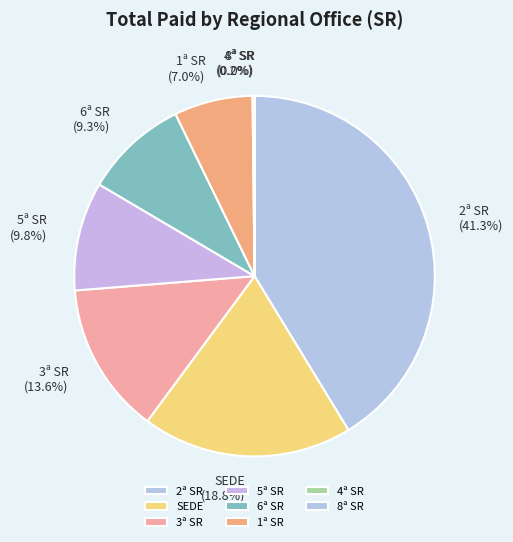

Between 1ª SR and SEDE, which is larger?

SEDE